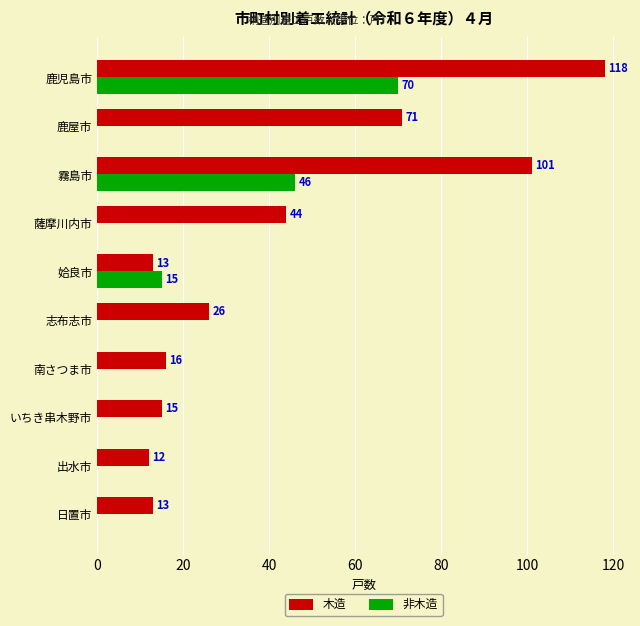

How many 非木造 values are between 0 and 15?

8